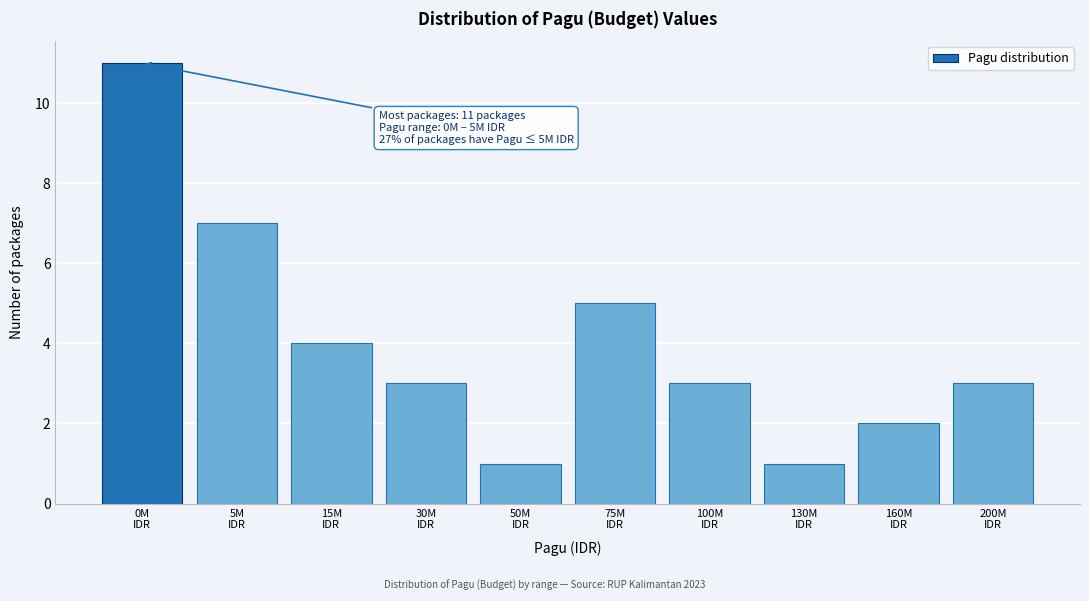

Reading right to left, transcribe all the data shown in this chart.

3	2	1	3	5	1	3	4	7	11